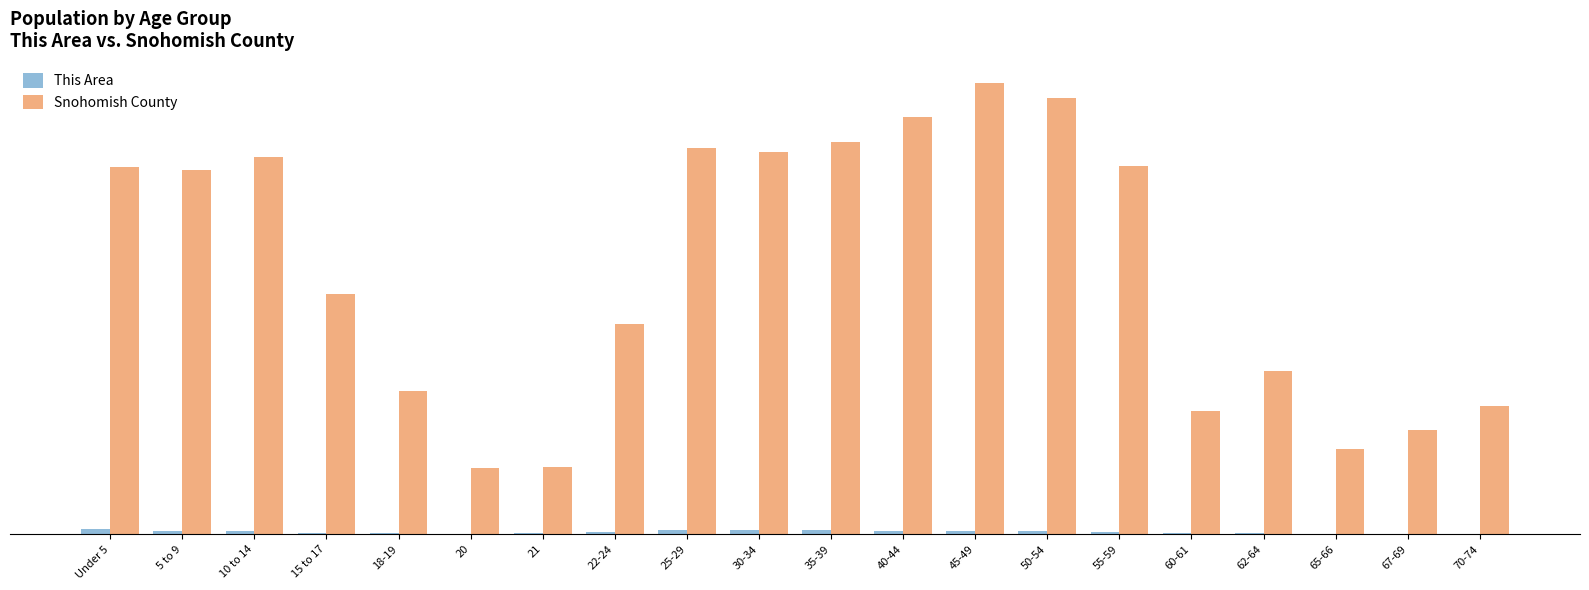

Reading left to right, list all the values displayed in this chart.

This Area: Under 5=1.1	5 to 9=0.8	10 to 14=0.7	15 to 17=0.4	18-19=0.3	20=0.1	21=0.2	22-24=0.6	25-29=1.1	30-34=1.0	35-39=1.0	40-44=0.8	45-49=0.8	50-54=0.7	55-59=0.6	60-61=0.2	62-64=0.3	65-66=0.1	67-69=0.1	70-74=0.1
Snohomish County: Under 5=81.5	5 to 9=80.9	10 to 14=83.7	15 to 17=53.3	18-19=31.9	20=14.7	21=15.0	22-24=46.6	25-29=85.7	30-34=84.9	35-39=87.1	40-44=92.5	45-49=100.0	50-54=96.7	55-59=81.7	60-61=27.3	62-64=36.3	65-66=18.9	67-69=23.1	70-74=28.5